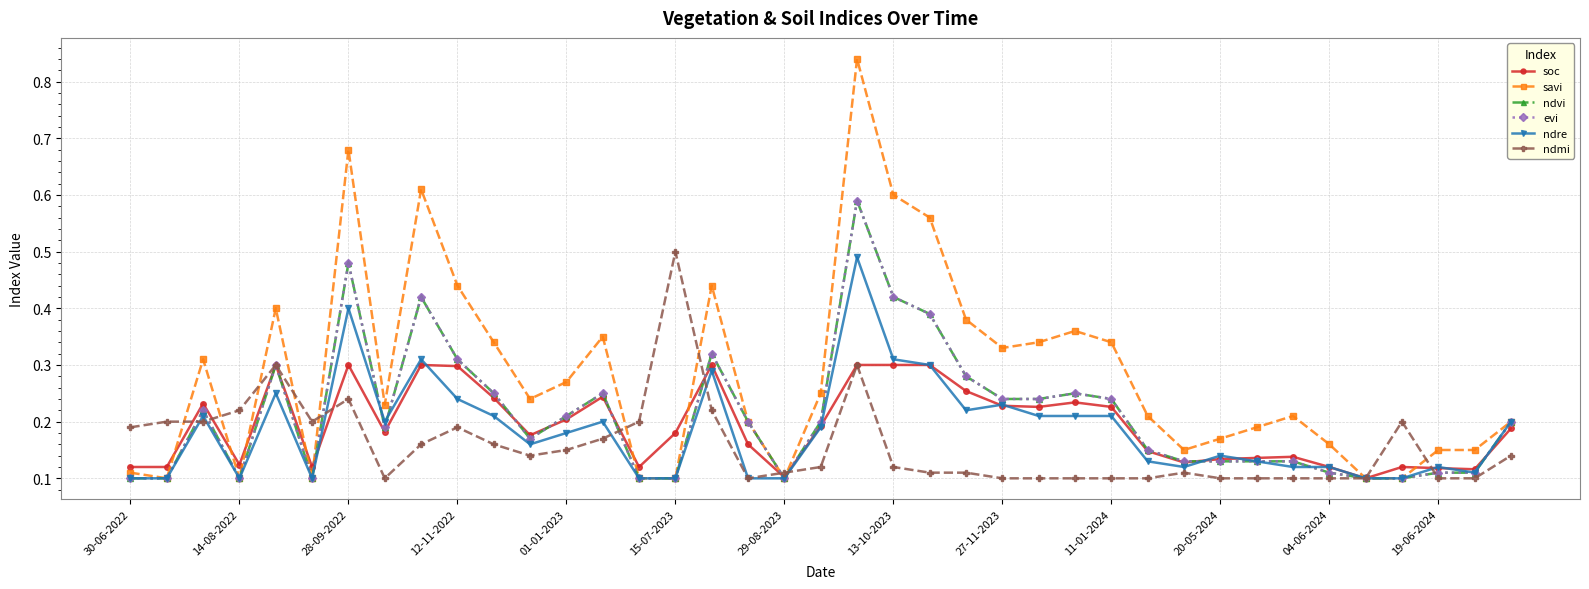

Which series has the largest total across all categories?

savi